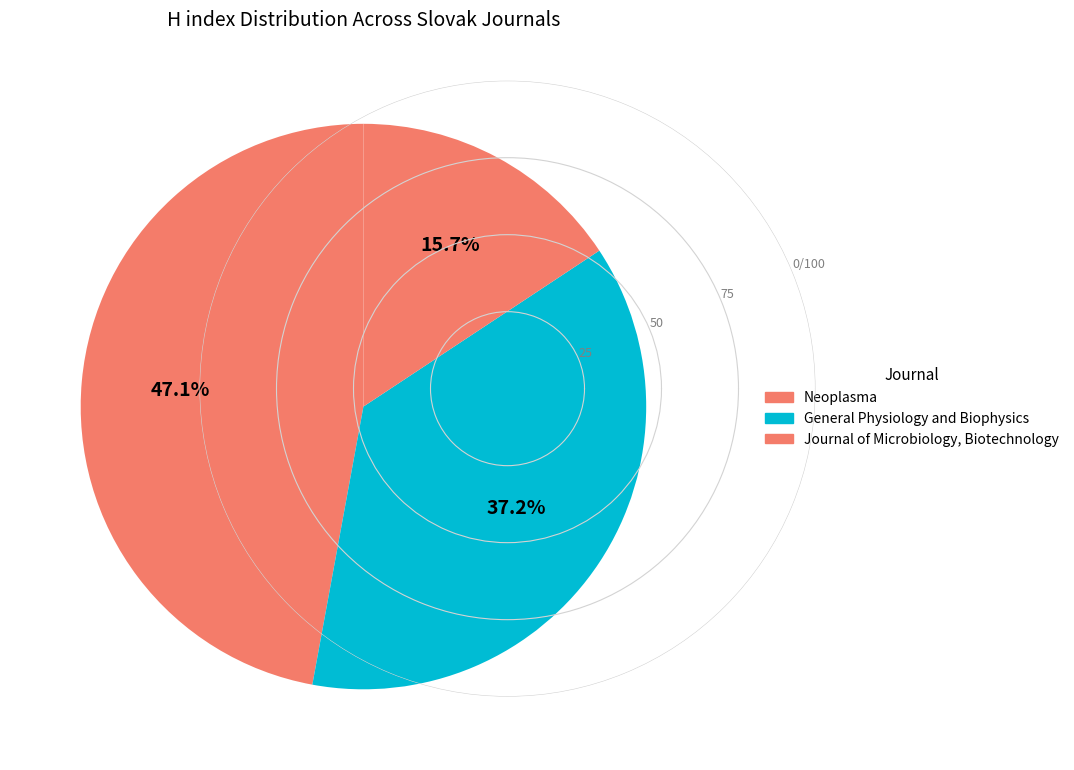

What is the change in value from Neoplasma to Journal of Microbiology, Biotechnology?

-38